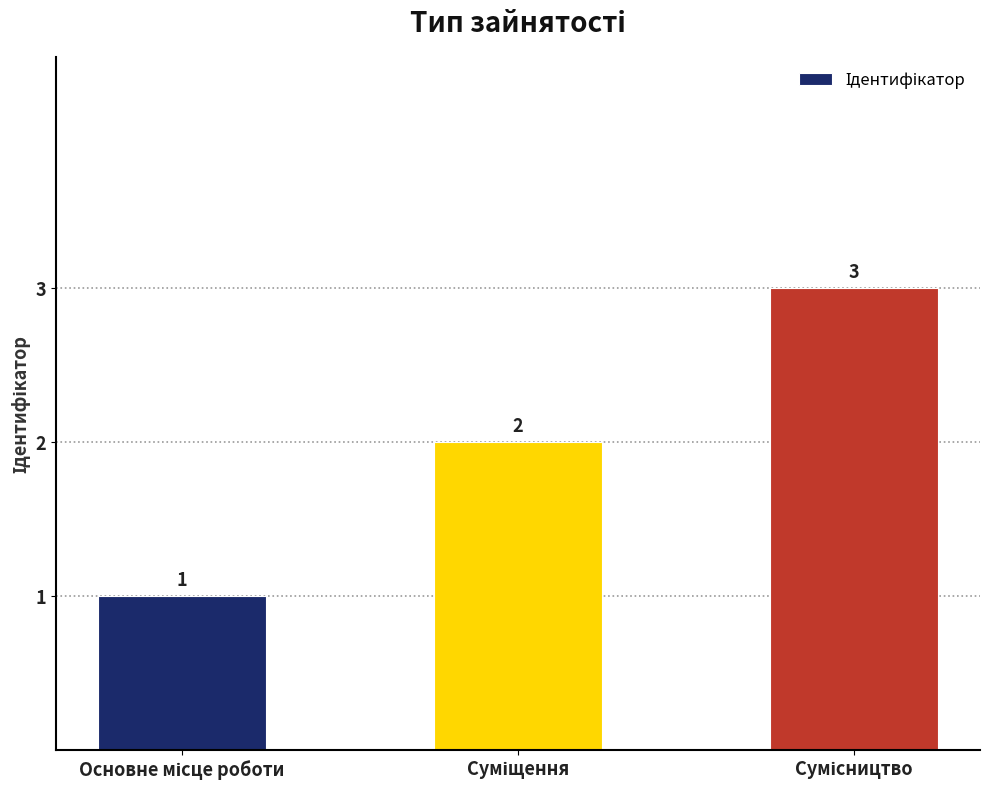

What is the value of the 2nd bar from the left?

2